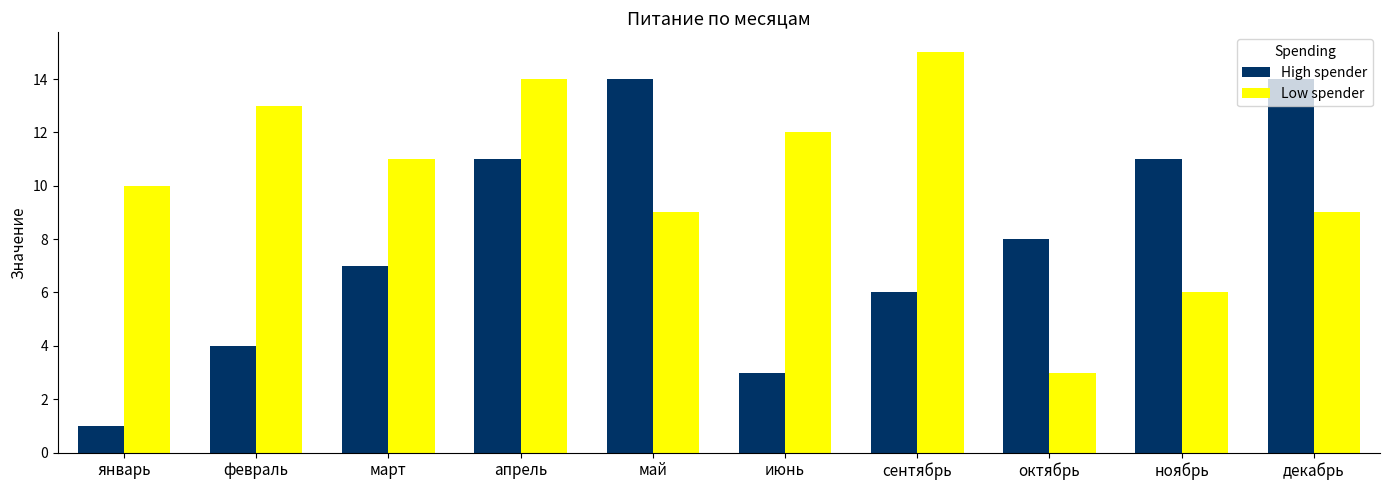

Reading left to right, list all the values displayed in this chart.

High spender: 1	4	7	11	14	3	6	8	11	14
Low spender: 10	13	11	14	9	12	15	3	6	9